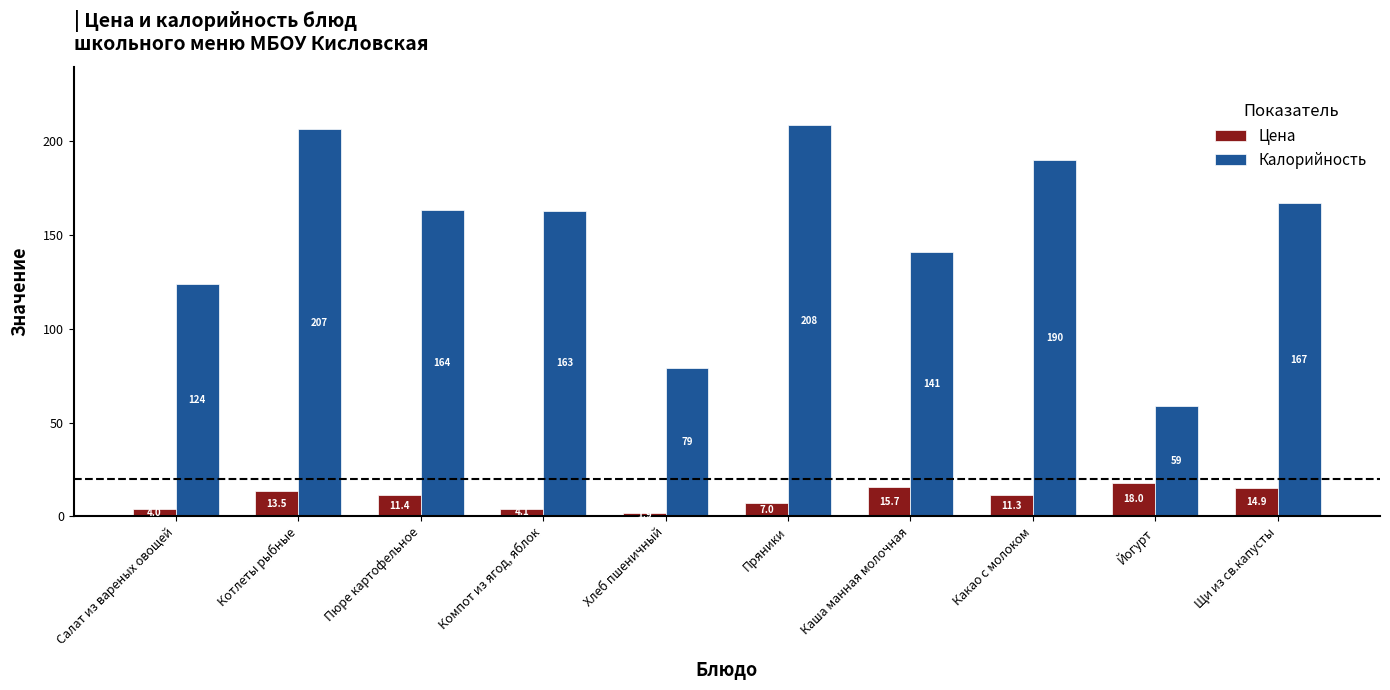

What is the highest value of the Цена series?

18.0